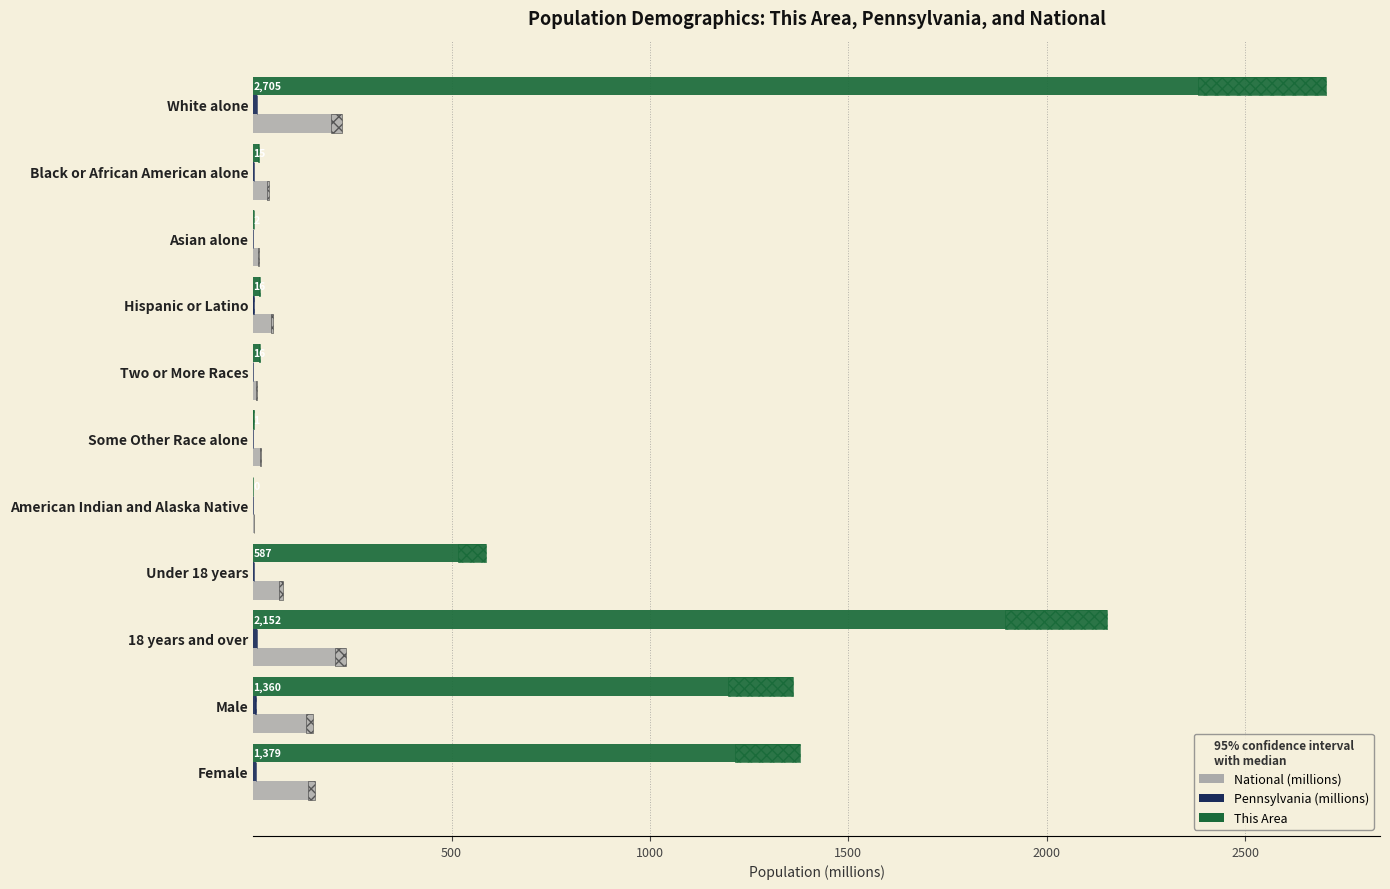

Which series has the largest total across all categories?

This Area